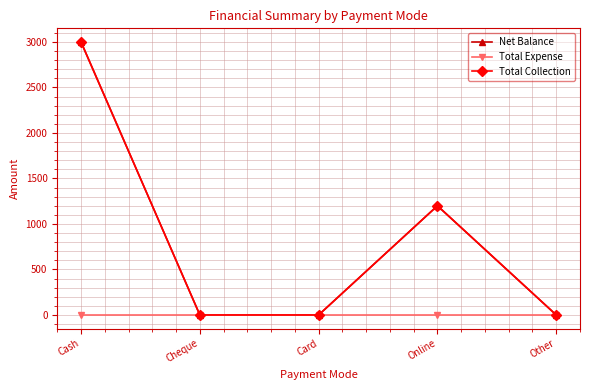

The Net Balance series shows -1048 at Other. True or false?

False